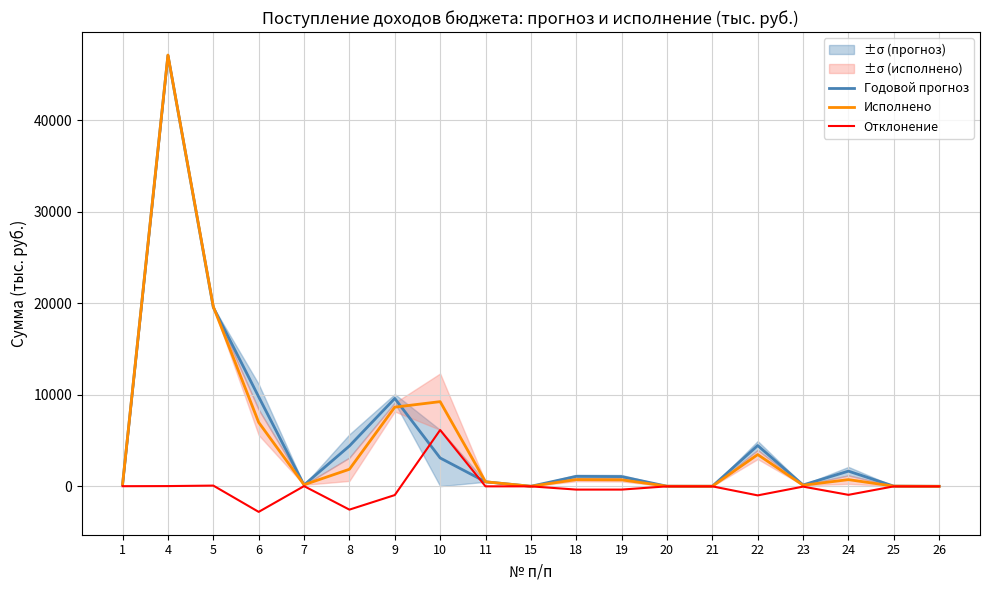

True or false: Исполнено and Отклонение cross at least once.

False